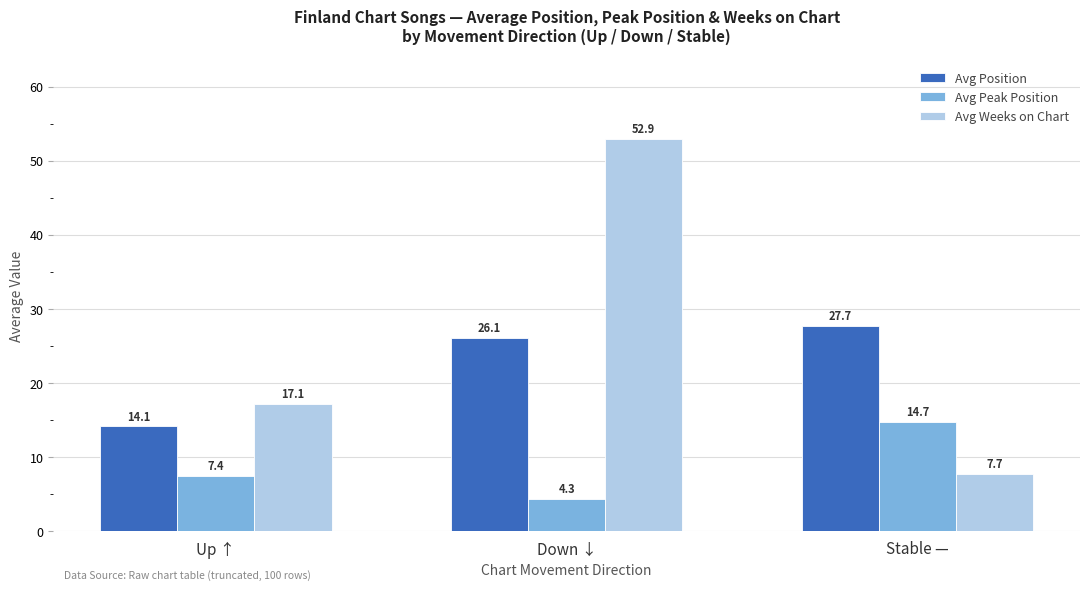

Which category has the highest value in the Avg Peak Position series?

Stable —